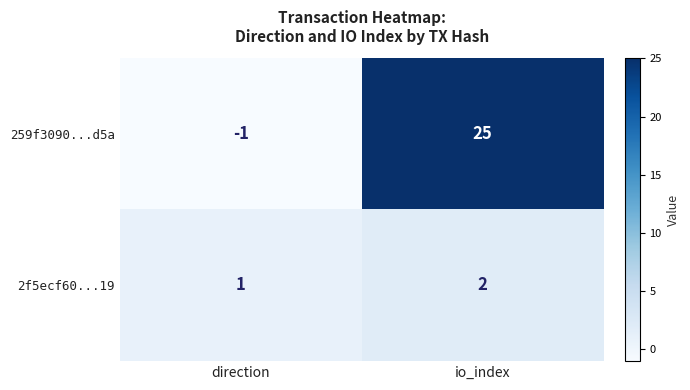

Which series has the largest range (max minus min)?

259f3090...d5a